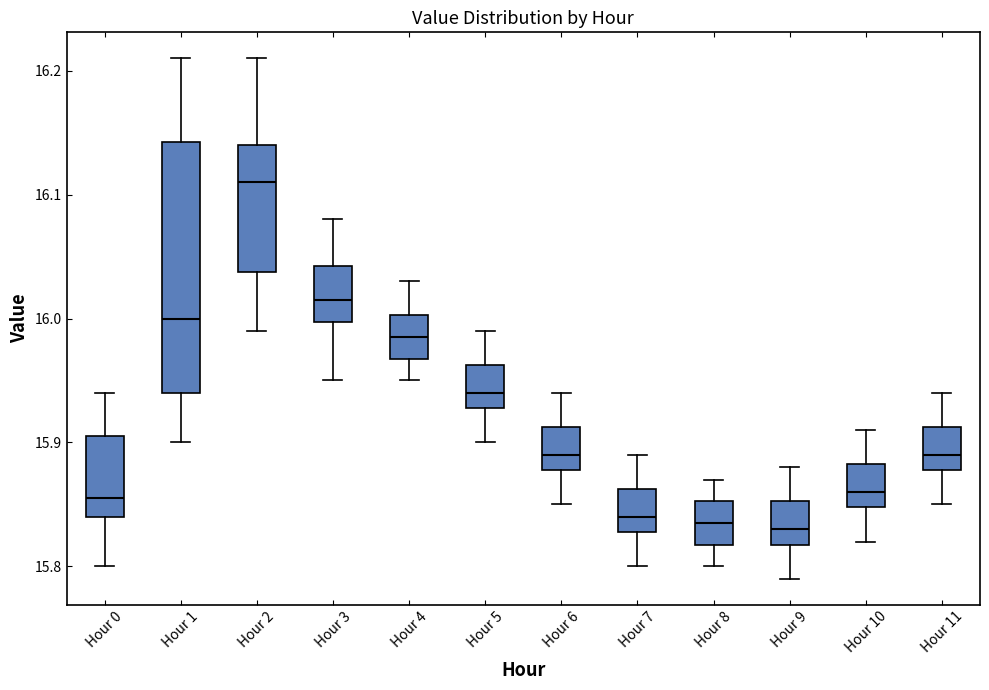

Which box is the tallest, from its lower edge to its upper edge?

Hour 1